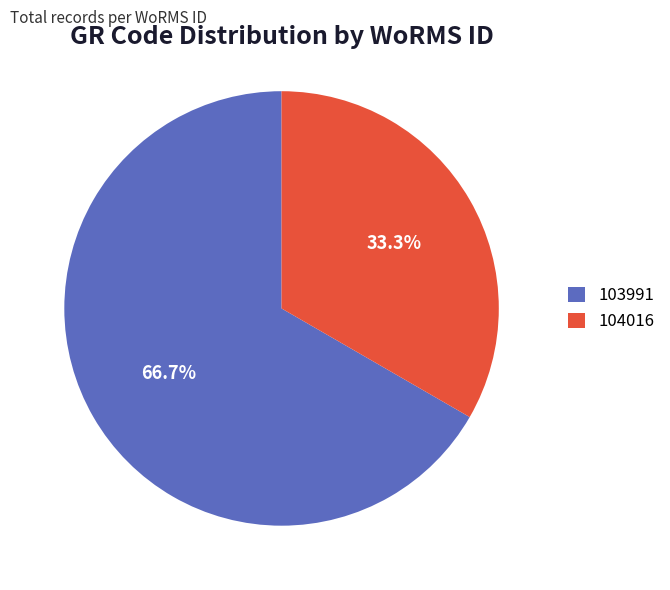

How many slices are in this pie chart?

2